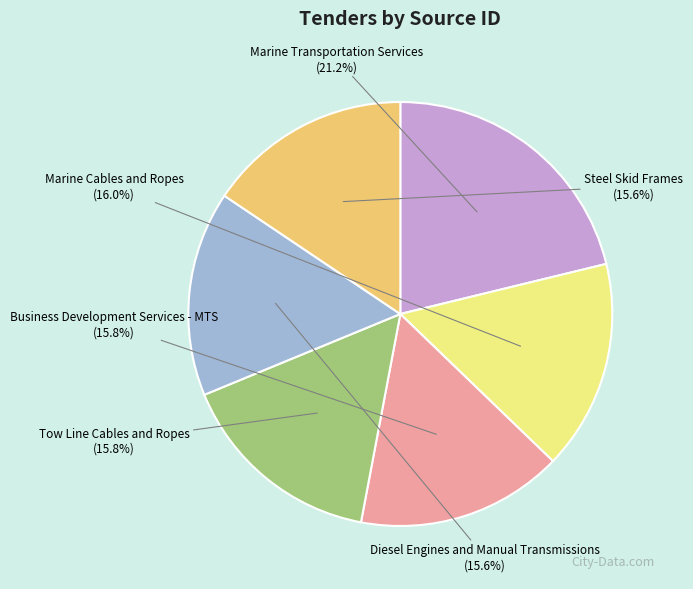

Is Steel Skid Frames the majority of the pie?

No